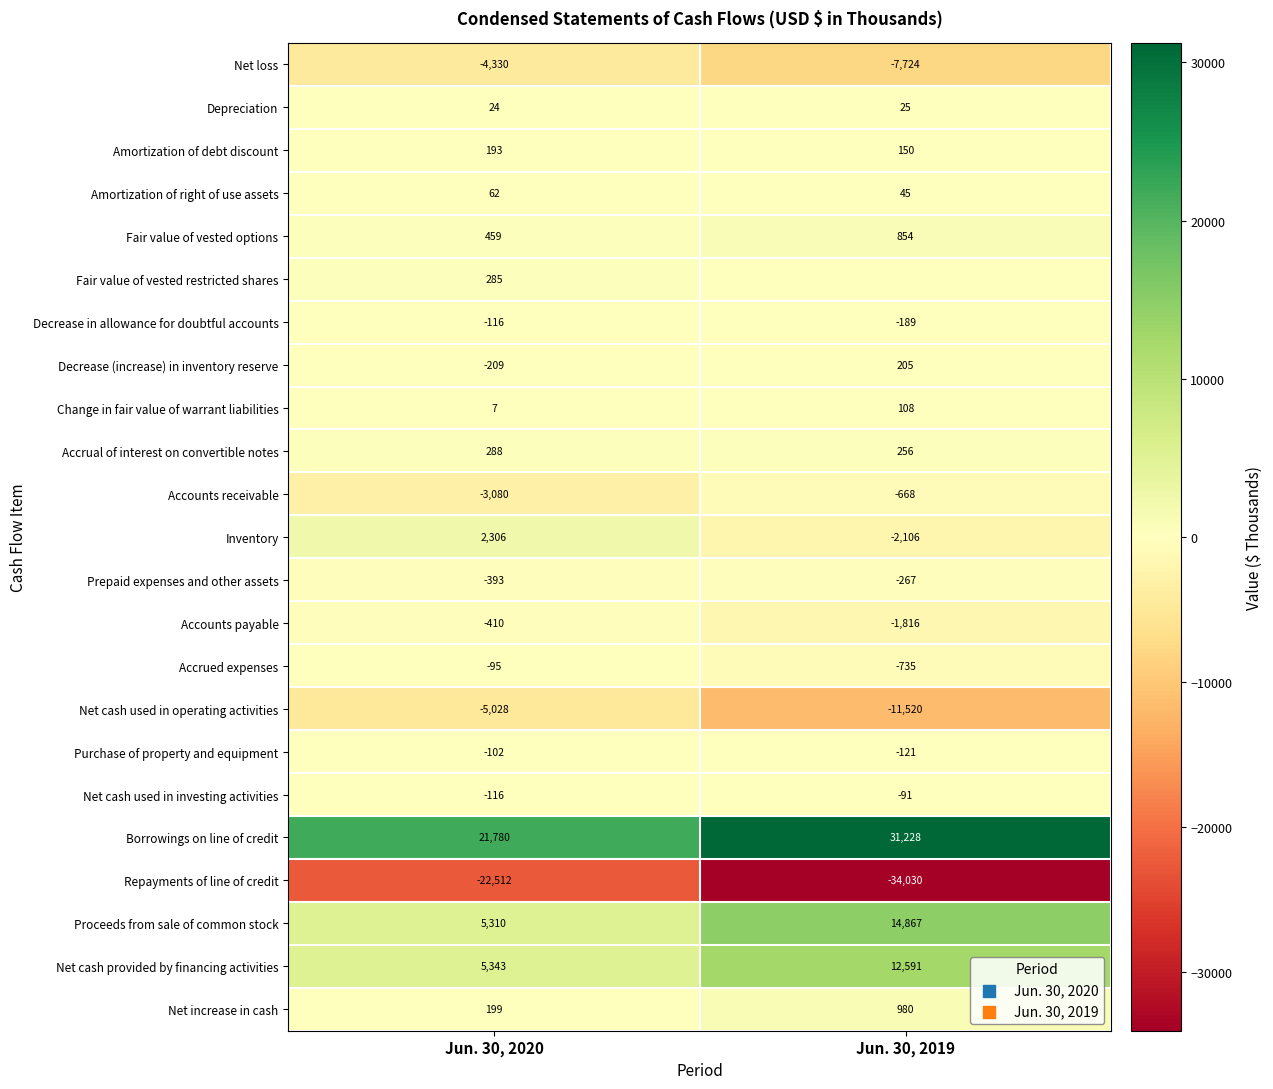

List the labels in order of Accrual of interest on convertible notes value, largest first.

Jun. 30, 2020, Jun. 30, 2019